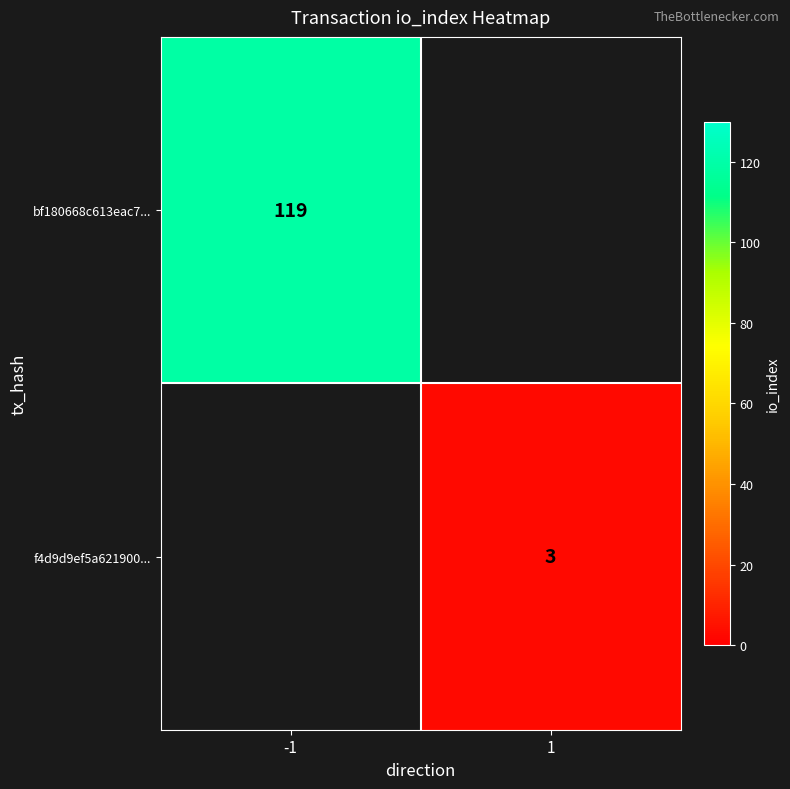

Is the value of f4d9d9ef5a621900... at 1 greater than the value of bf180668c613eac7... at -1?

No